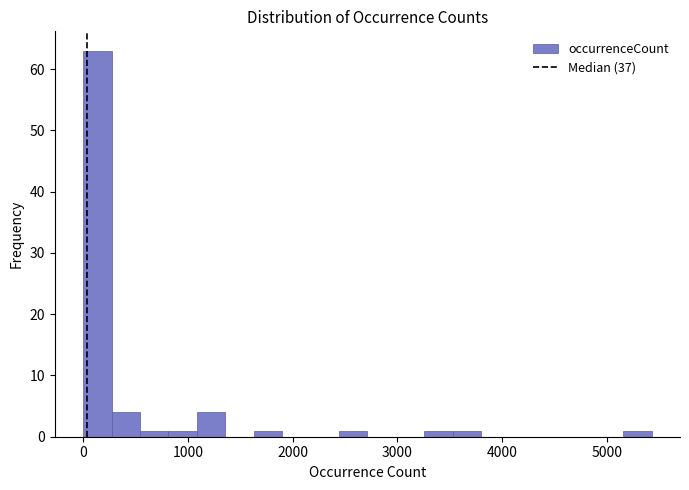

Around what value on the x-axis is the tallest bar? Give the approximate position of its centre, as read against the axis.

100